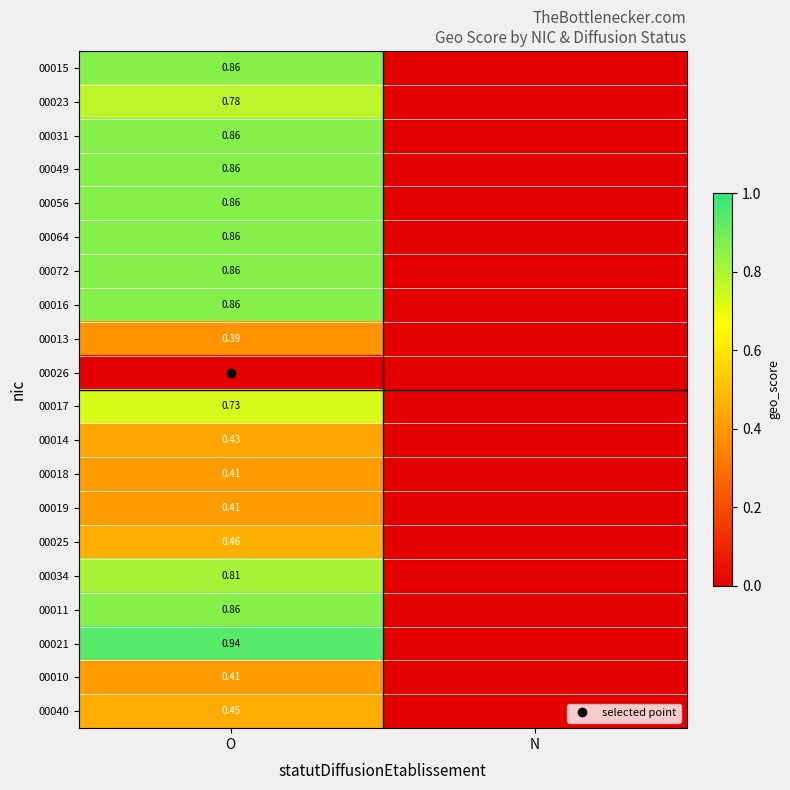

The 00017 series shows 0.3 at N. True or false?

False